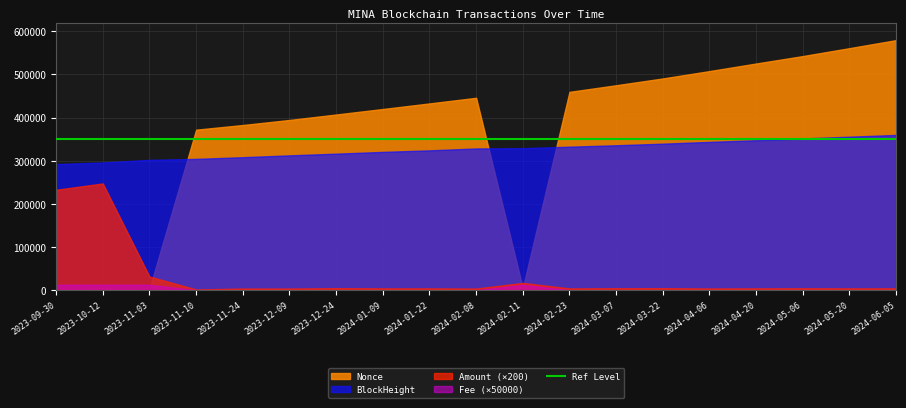

Does the chart have visible grid lines?

Yes